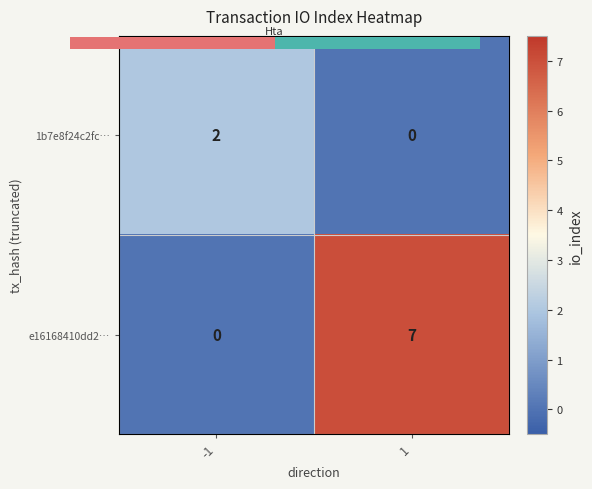

Which series has the largest total across all categories?

e16168410dd2…